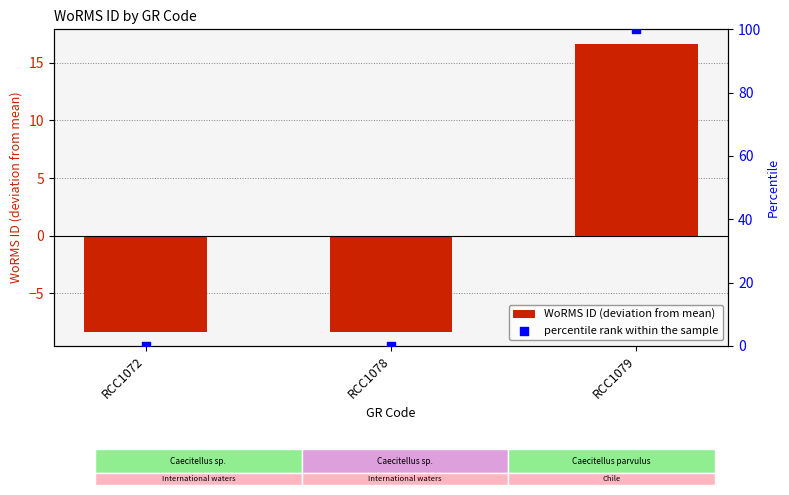

What are all the series names shown in the legend?

WoRMS ID (deviation from mean), percentile rank within the sample